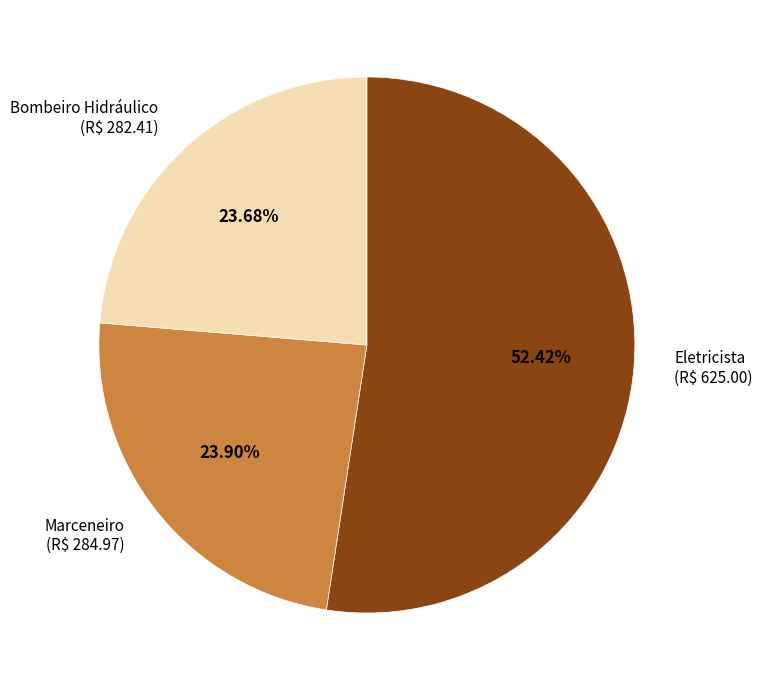

Is there a majority slice in this chart?

Yes